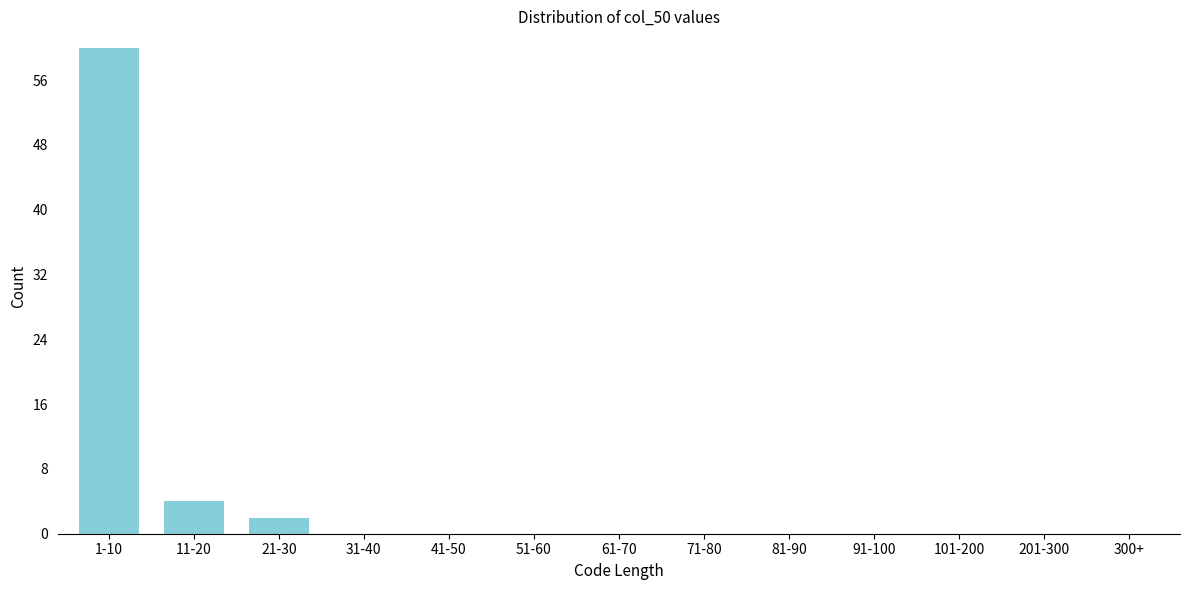

Reading left to right, list all the values displayed in this chart.

1-10=60	11-20=4	21-30=2	31-40=0	41-50=0	51-60=0	61-70=0	71-80=0	81-90=0	91-100=0	101-200=0	201-300=0	300+=0